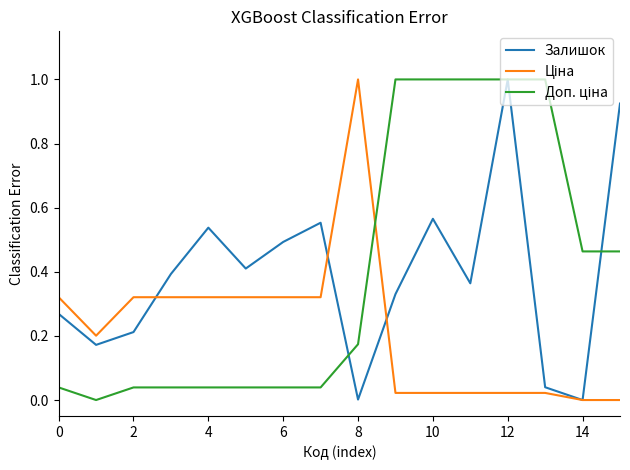

Does the chart display data point markers on the line(s)?

No